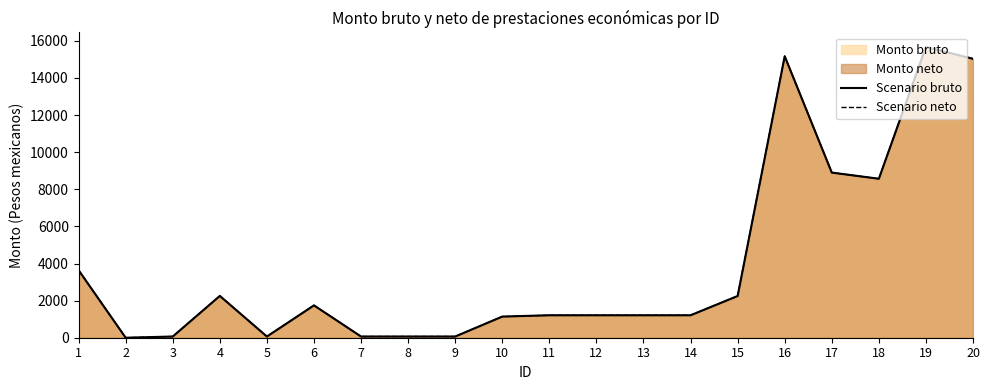

At which category does the chart reach its minimum across all series?

2